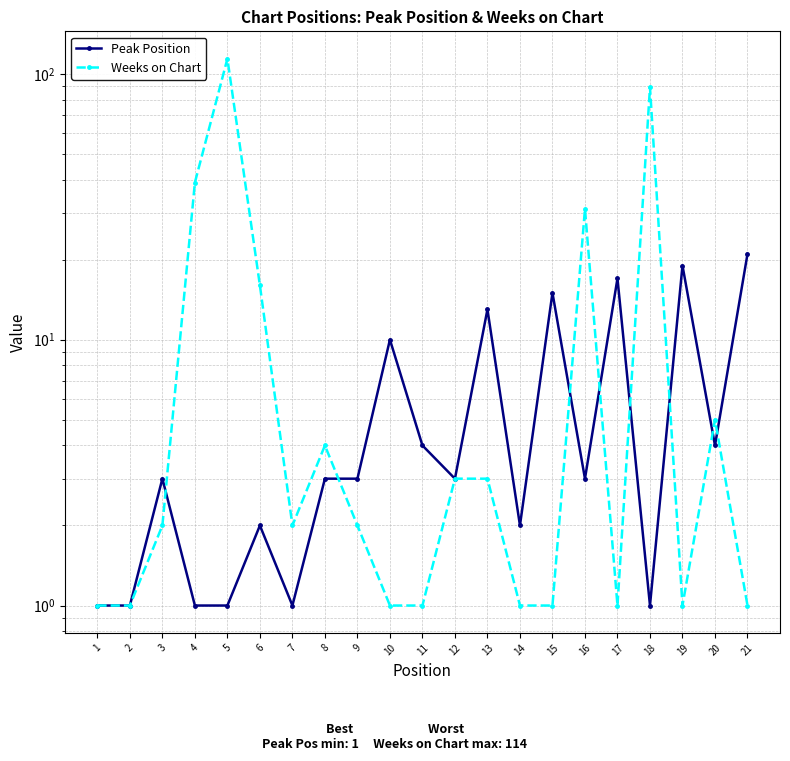

Which series has the largest total across all categories?

Weeks on Chart